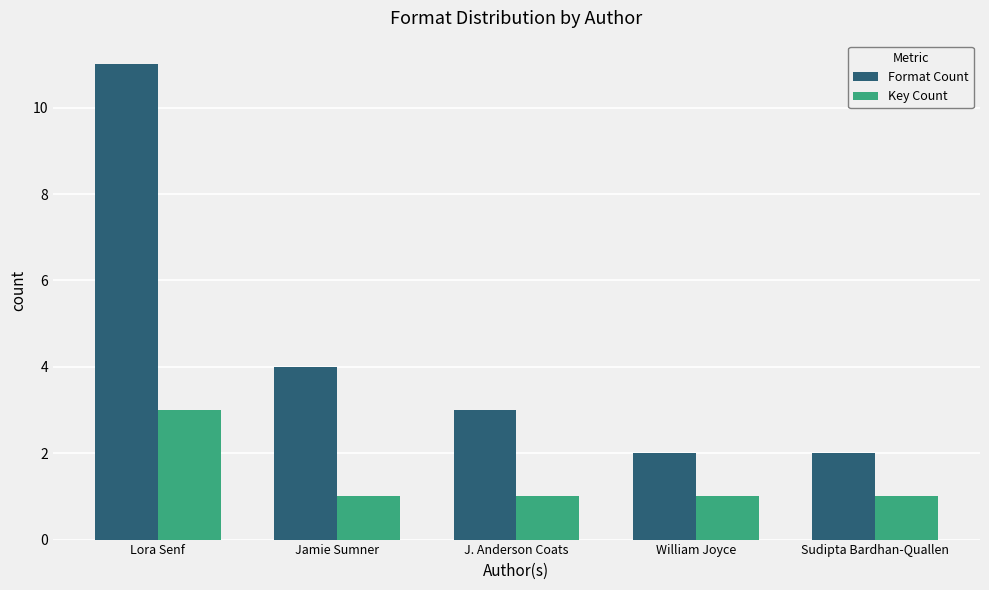

Which series has the largest total across all categories?

Format Count